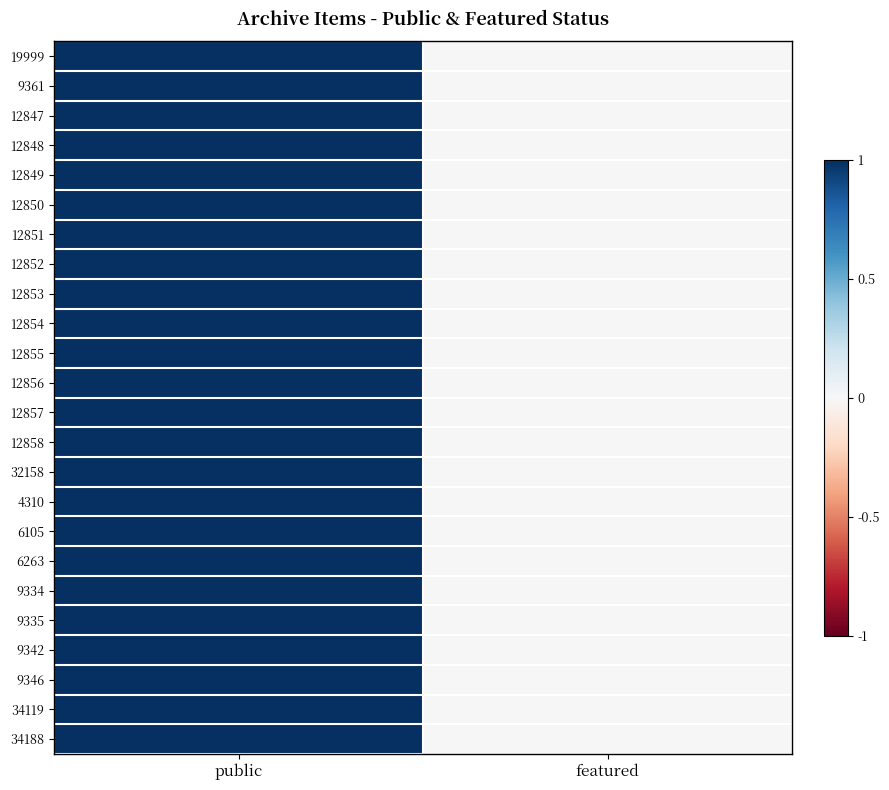

How many categories are shown in the chart?

2